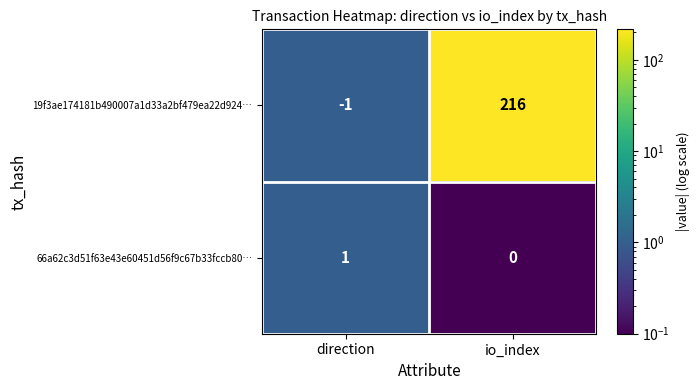

At which category is the sum across all series the highest?

io_index